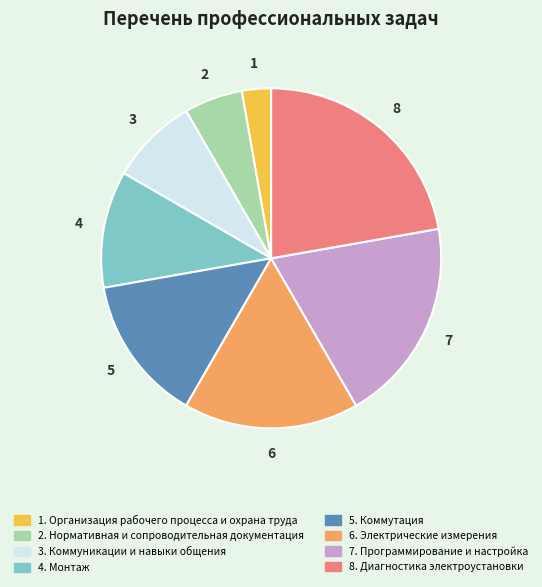

How many segments does this pie chart have?

8